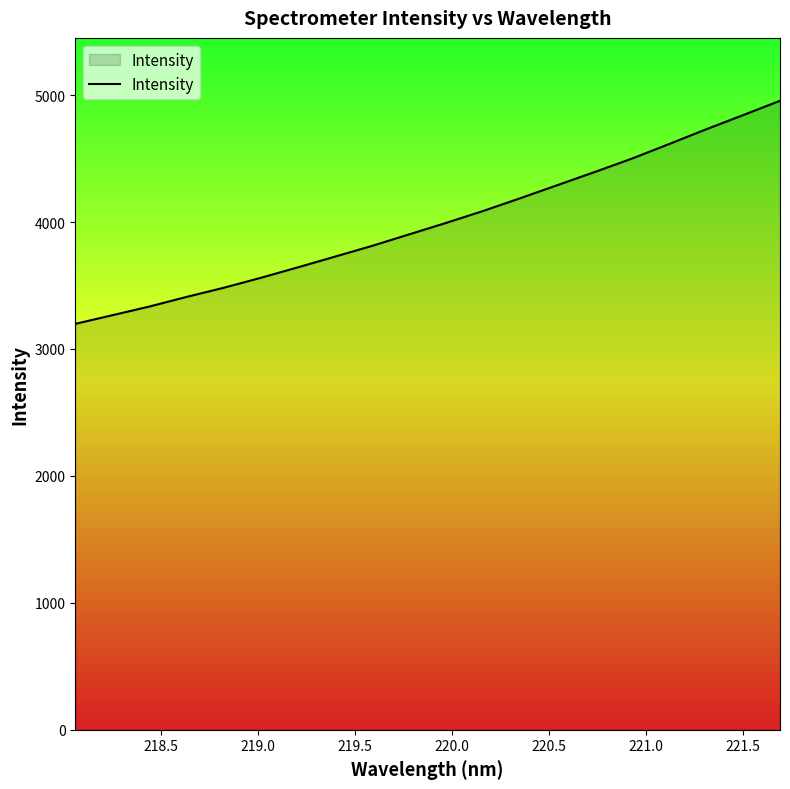

What is the greatest value displayed?

4954.9